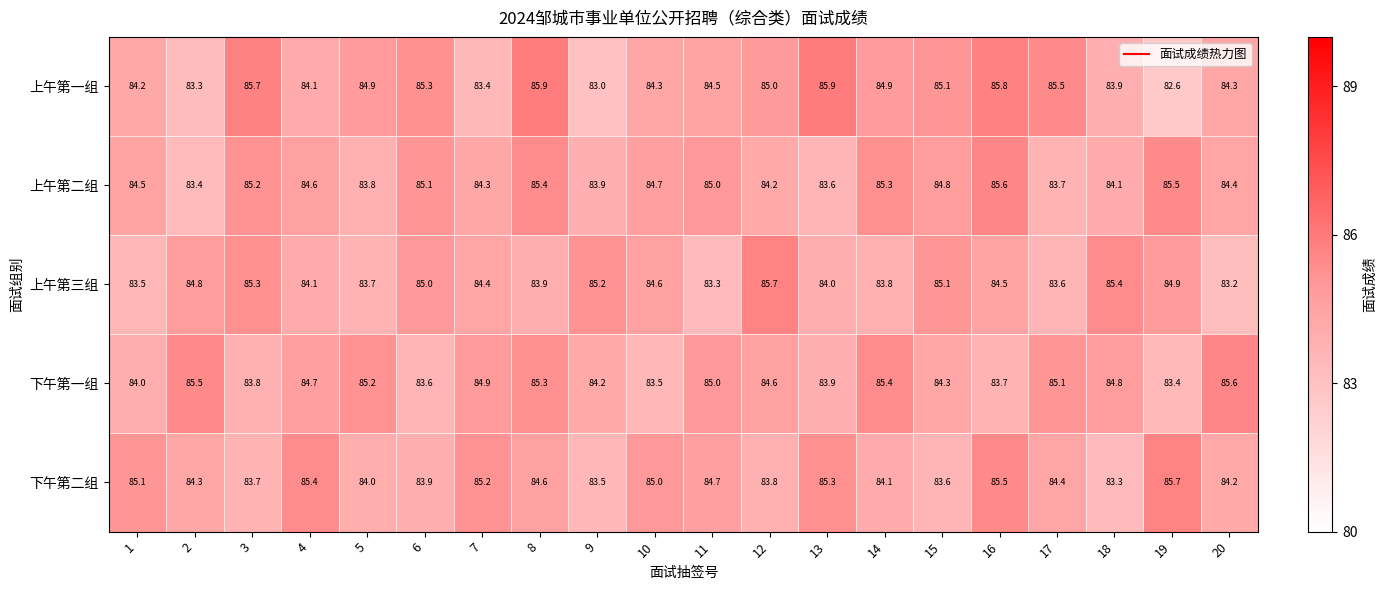

What is the smallest value displayed?

82.6